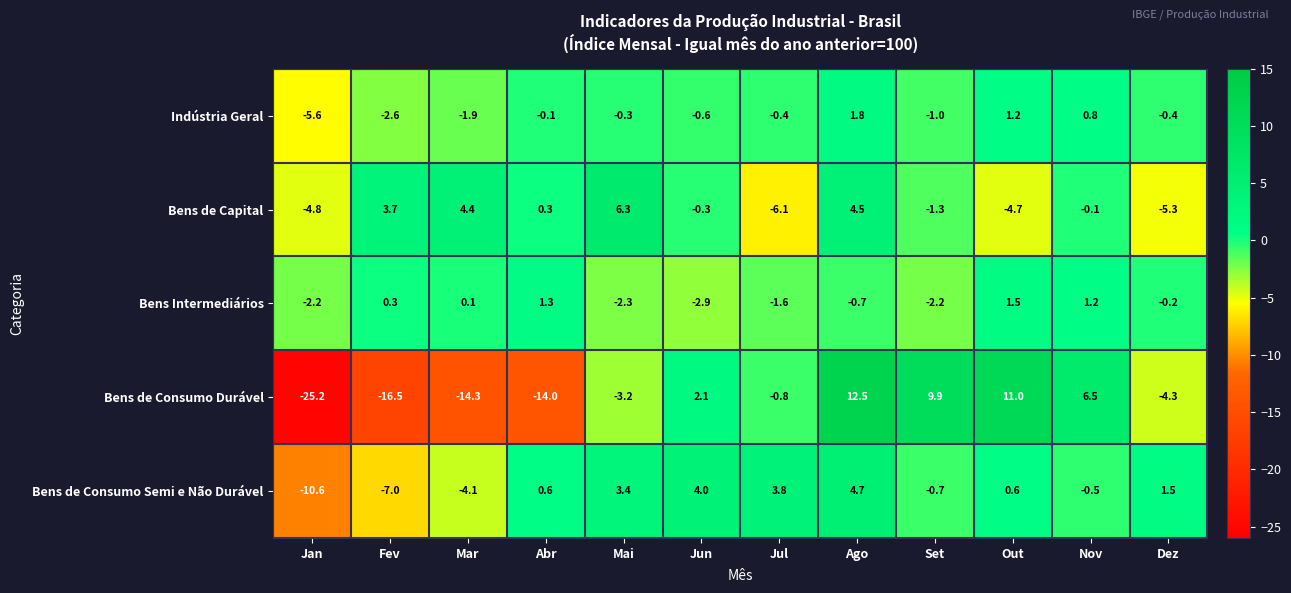

How many distinct data groups are displayed?

5